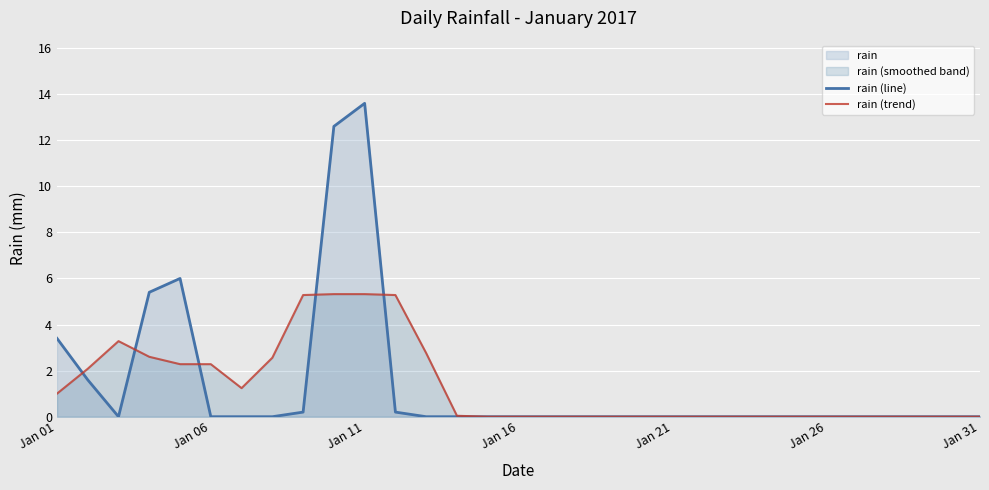

Does the chart display data point markers on the line(s)?

No